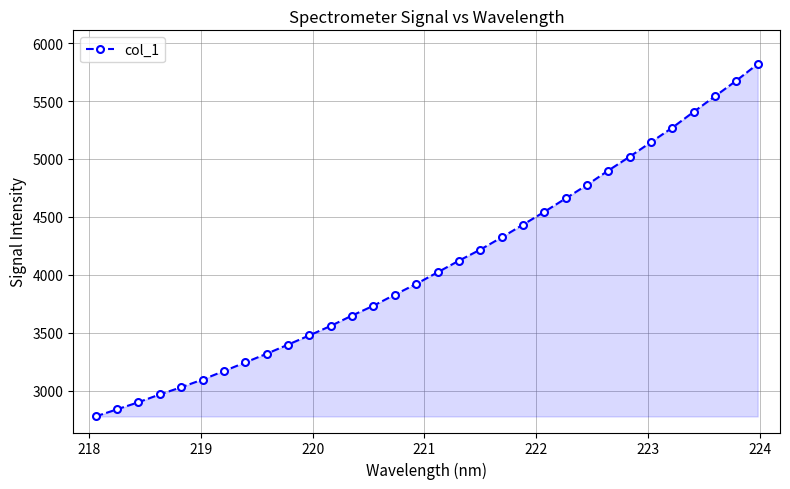

What is the value of the 2nd point from the left?

2837.5